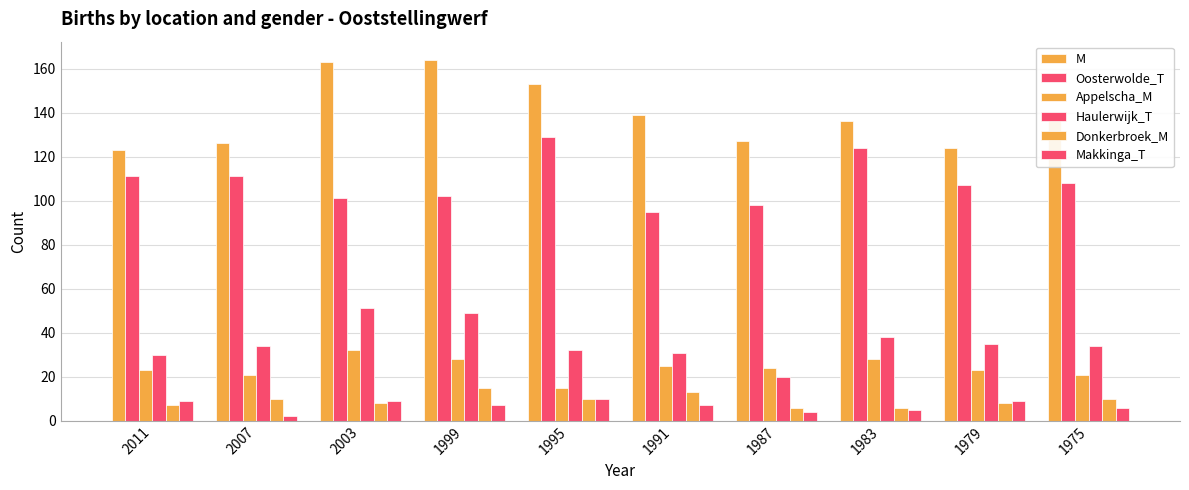

At which category is the sum across all series the highest?

1999